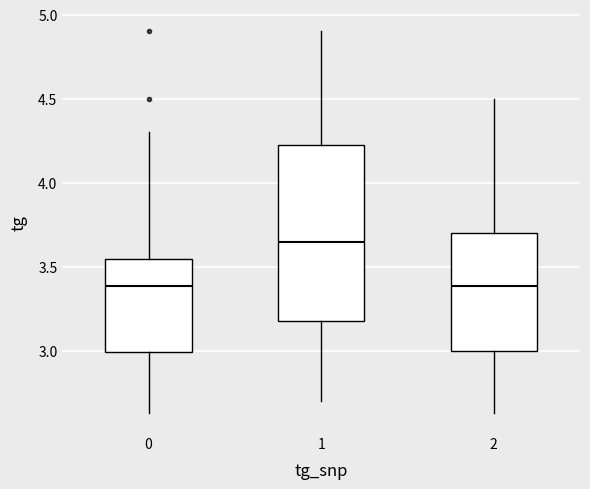

Reading left to right, read every box against the y-axis: the position of its median line, the range the box covers, and the ends of its whiskers. The values are not printed on the chart, so give them approximately, as read against the axis.

0: median 3.40, box 3.00 to 3.55, whiskers 2.65 to 4.30
1: median 3.65, box 3.20 to 4.25, whiskers 2.70 to 4.90
2: median 3.40, box 3.00 to 3.70, whiskers 2.65 to 4.50